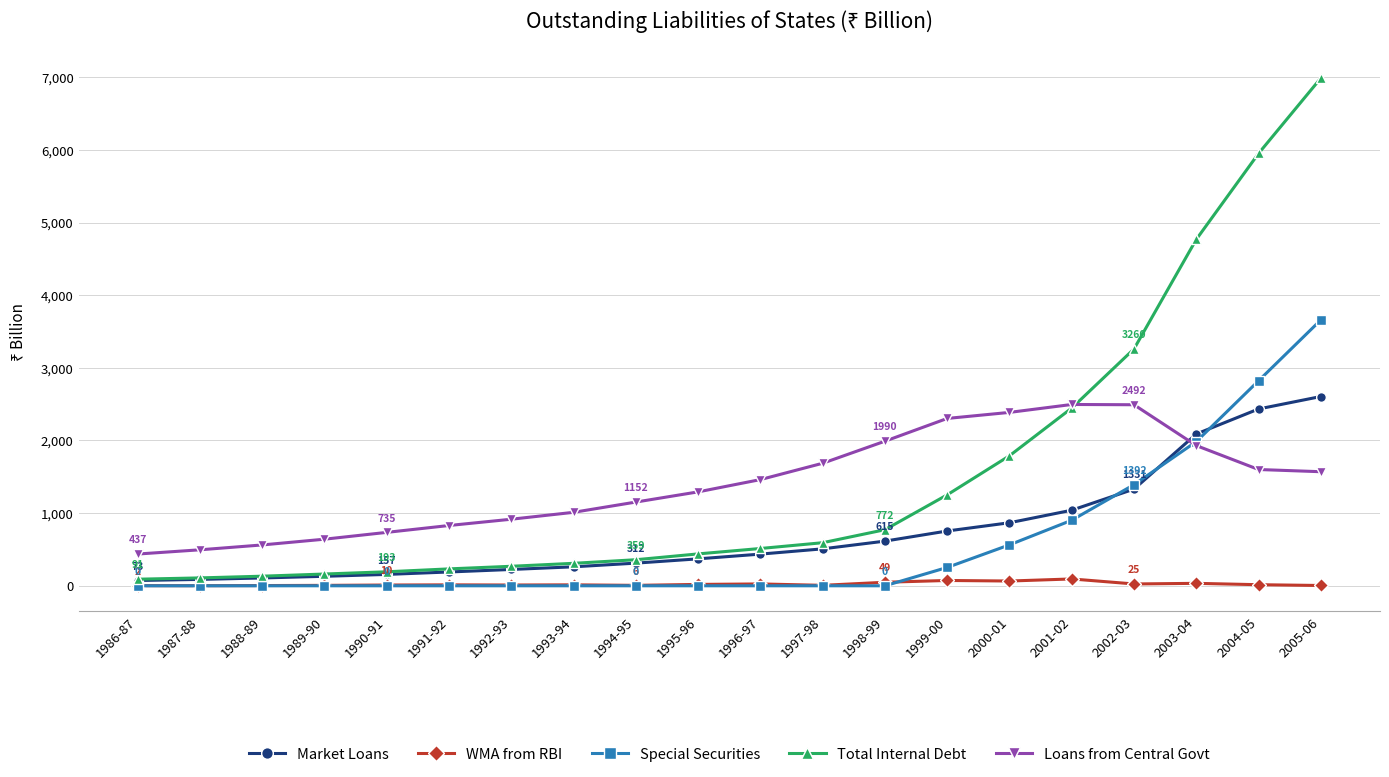

What is the total value across all series at 1994-95?

1829.2